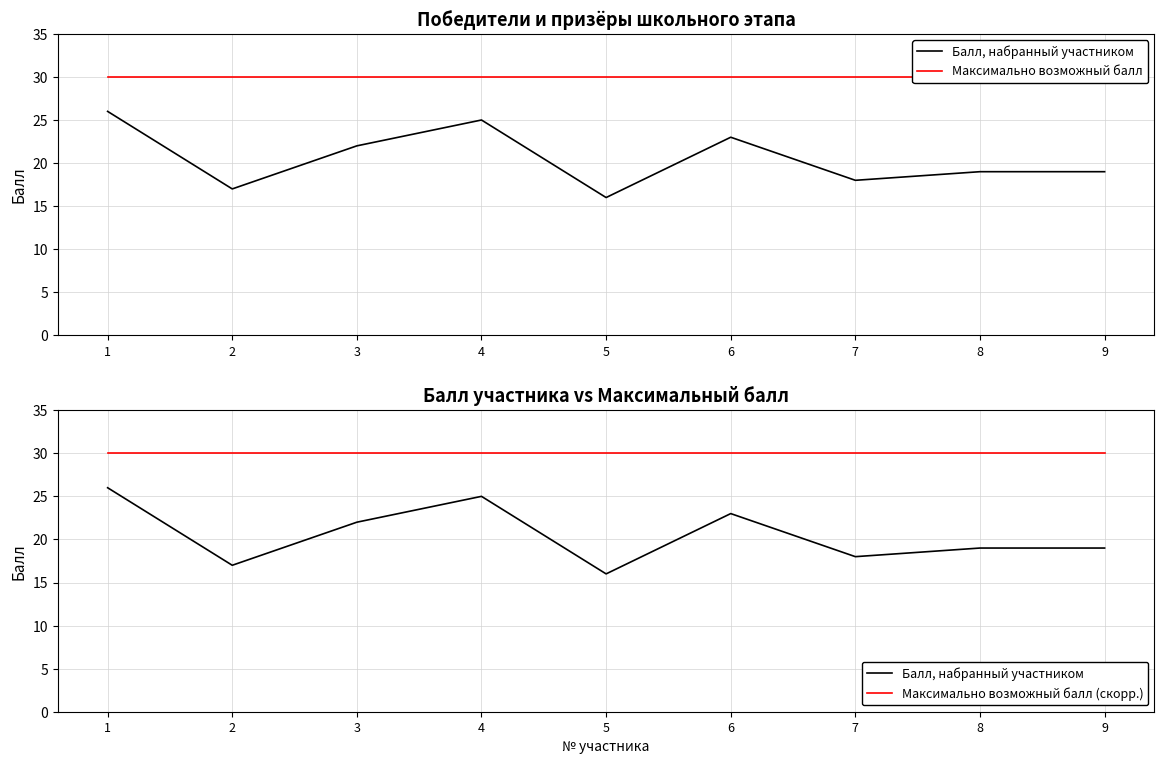

The value of Балл, набранный участником at 4 is 25. True or false?

True